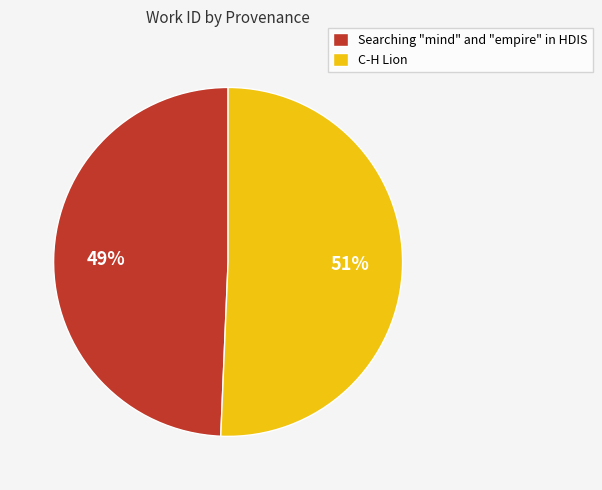

Approximately how many times larger is the value at Searching "mind" and "empire" in HDIS compared to C-H Lion?

1.0